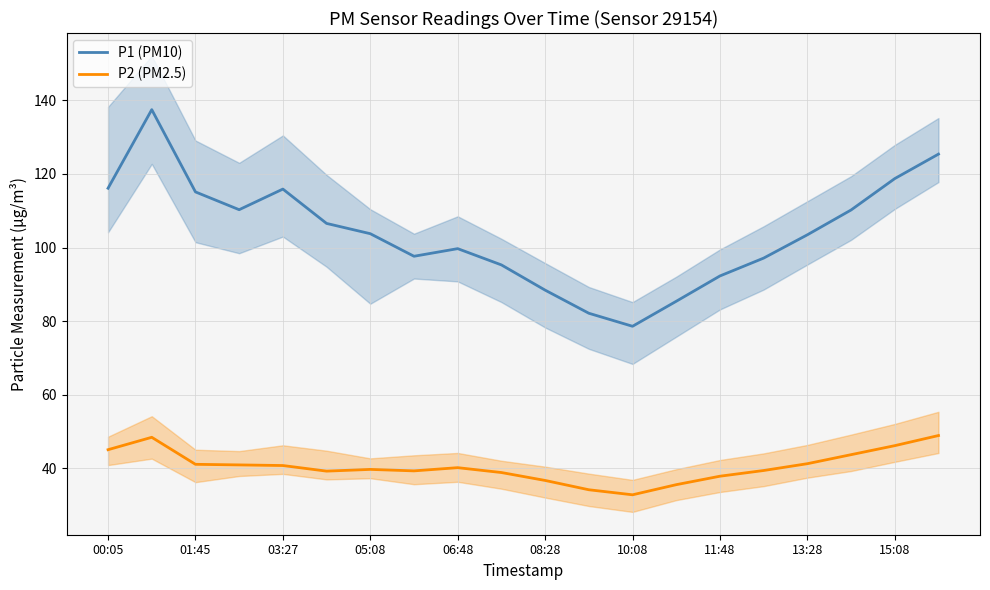

How many values in the P1 (PM10) series exceed 103?

11